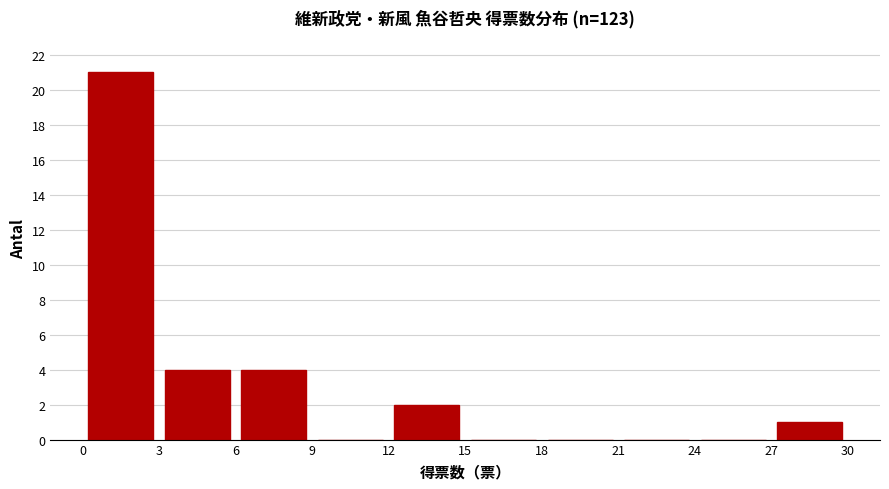

Reading left to right, transcribe this chart: for each bar, give the range it covers on the x-axis and its height. The values are not printed on the chart, so give them approximately, as read against the axis.

0 to 3: 21
3 to 6: 4
6 to 9: 4
9 to 12: 0
12 to 15: 2
15 to 18: 0
18 to 21: 0
21 to 24: 0
24 to 27: 0
27 to 30: 1